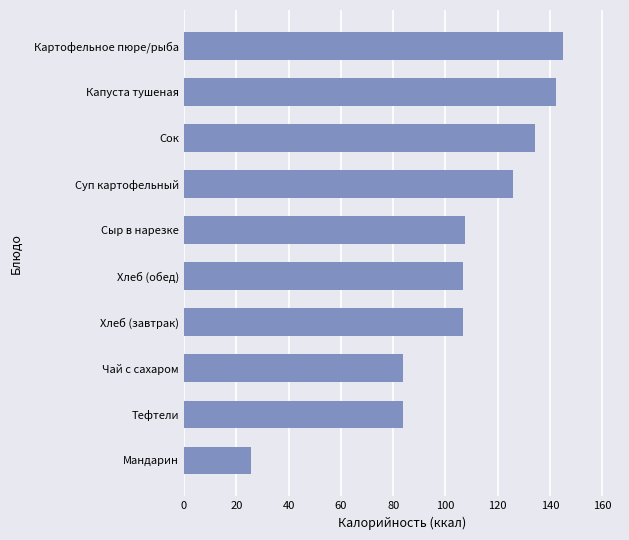

Approximately how many times larger is the value at Суп картофельный compared to Мандарин?

4.9